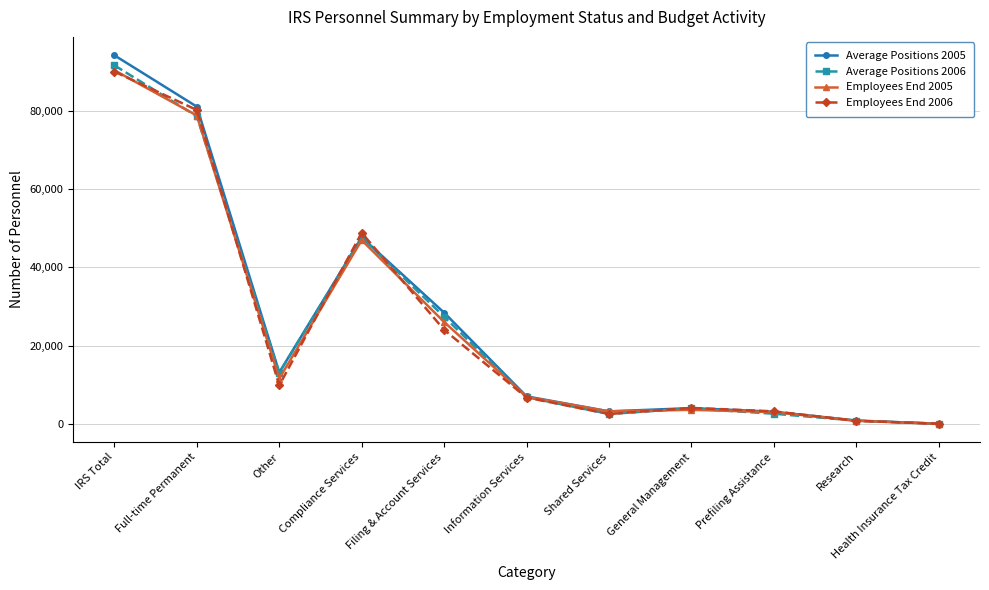

What are all the series names shown in the legend?

Average Positions 2005, Average Positions 2006, Employees End 2005, Employees End 2006